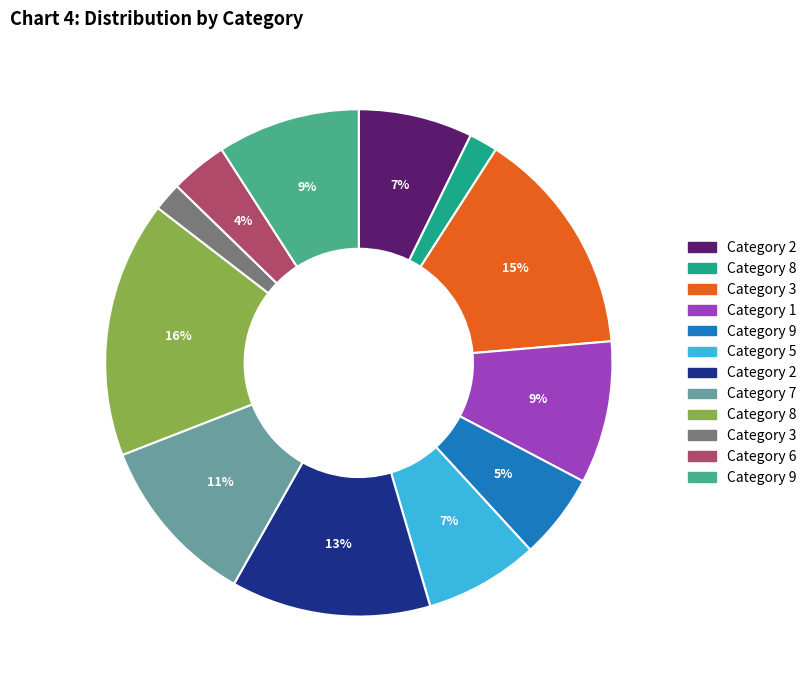

Is there a majority slice in this chart?

No